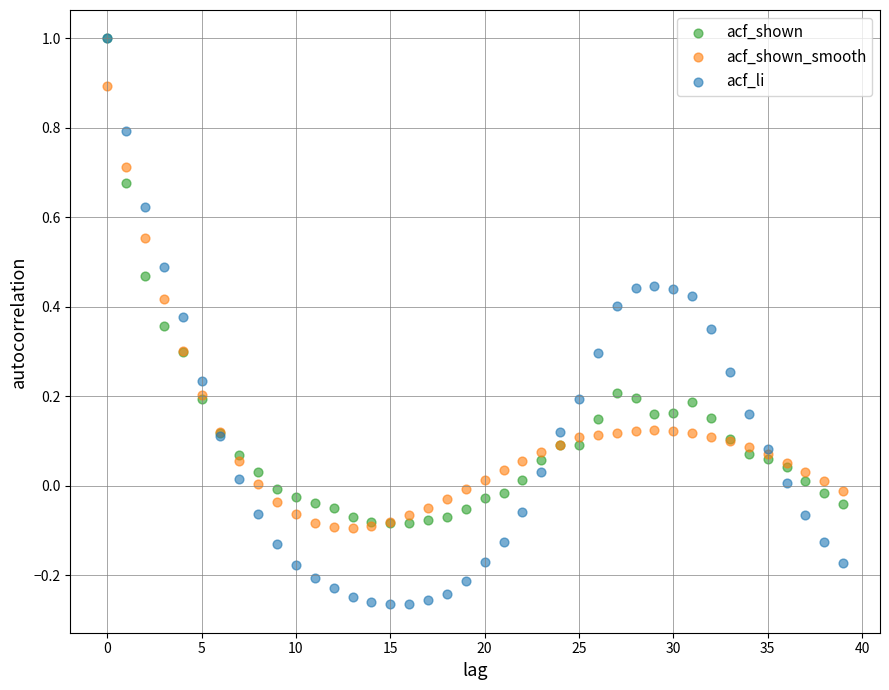

Which series contains the lowest Y value?

acf_li